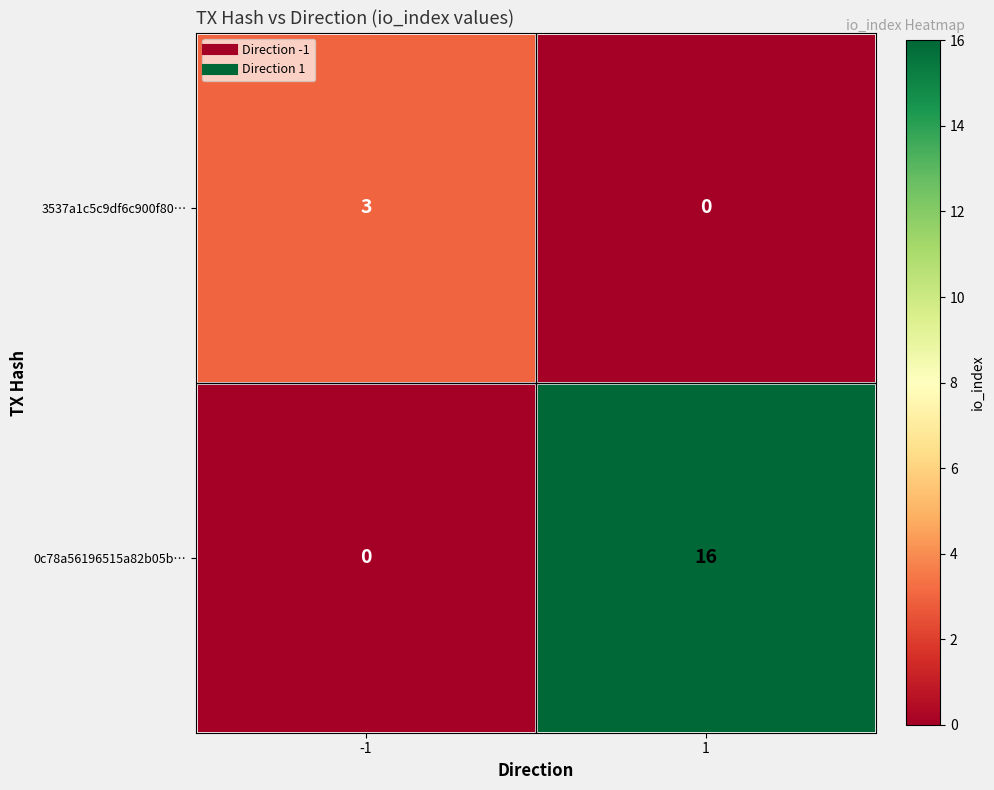

The value of 3537a1c5c9df6c900f80… at -1 is 3. True or false?

True